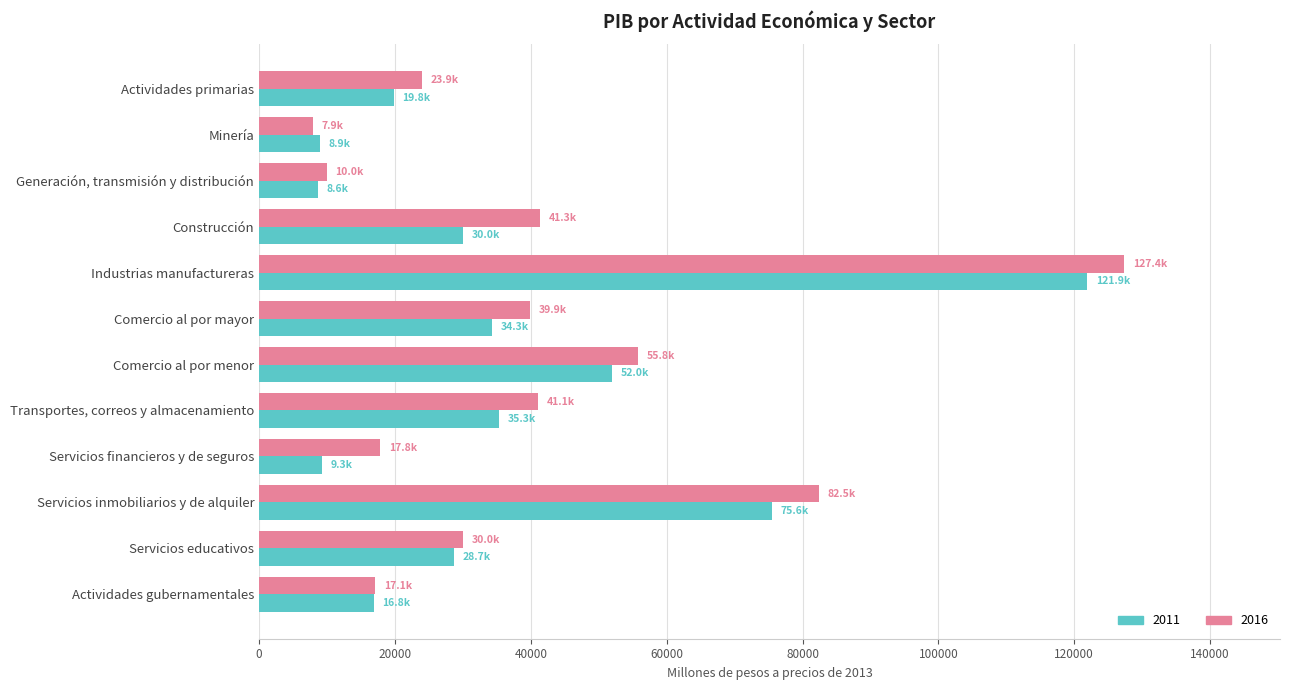

What is the difference between the highest and lowest values at Servicios educativos?

1299.6